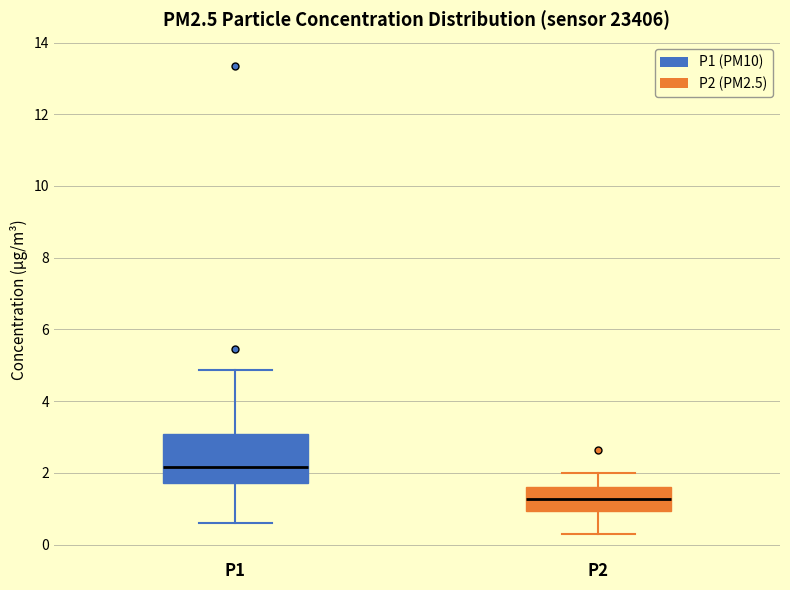

Which box's median line is the lowest?

P2